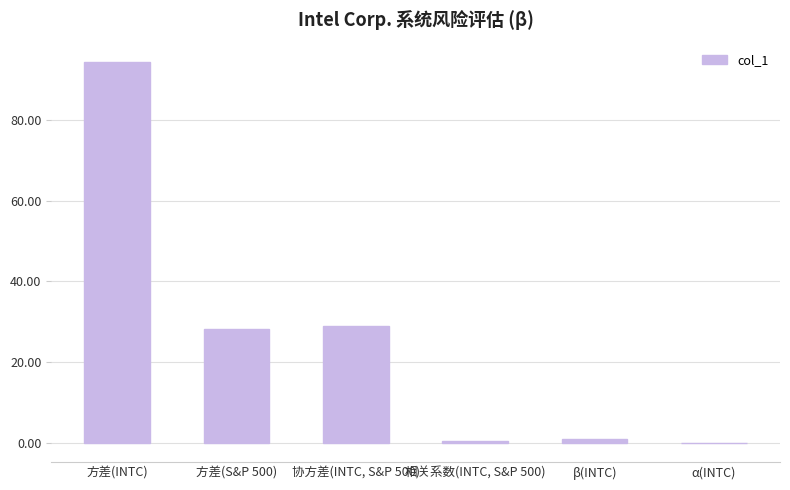

What is the sum of all values?

153.1